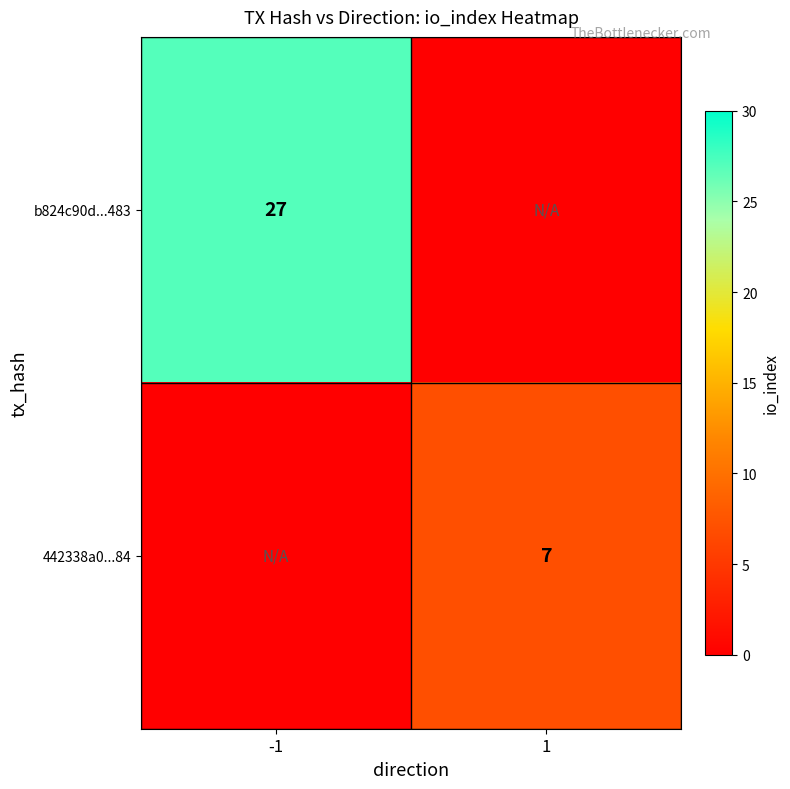

Is it true that b824c90d...483 equals 42 at -1?

False